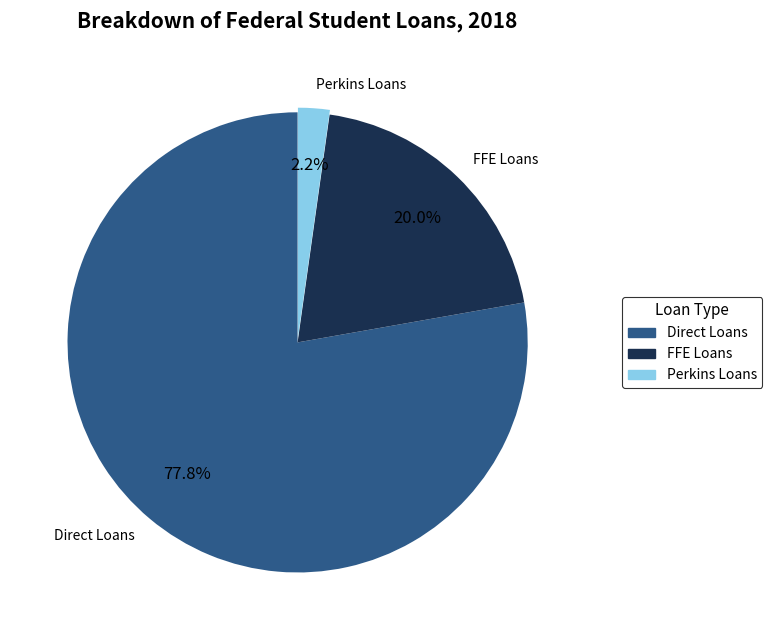

Is there a majority slice in this chart?

No